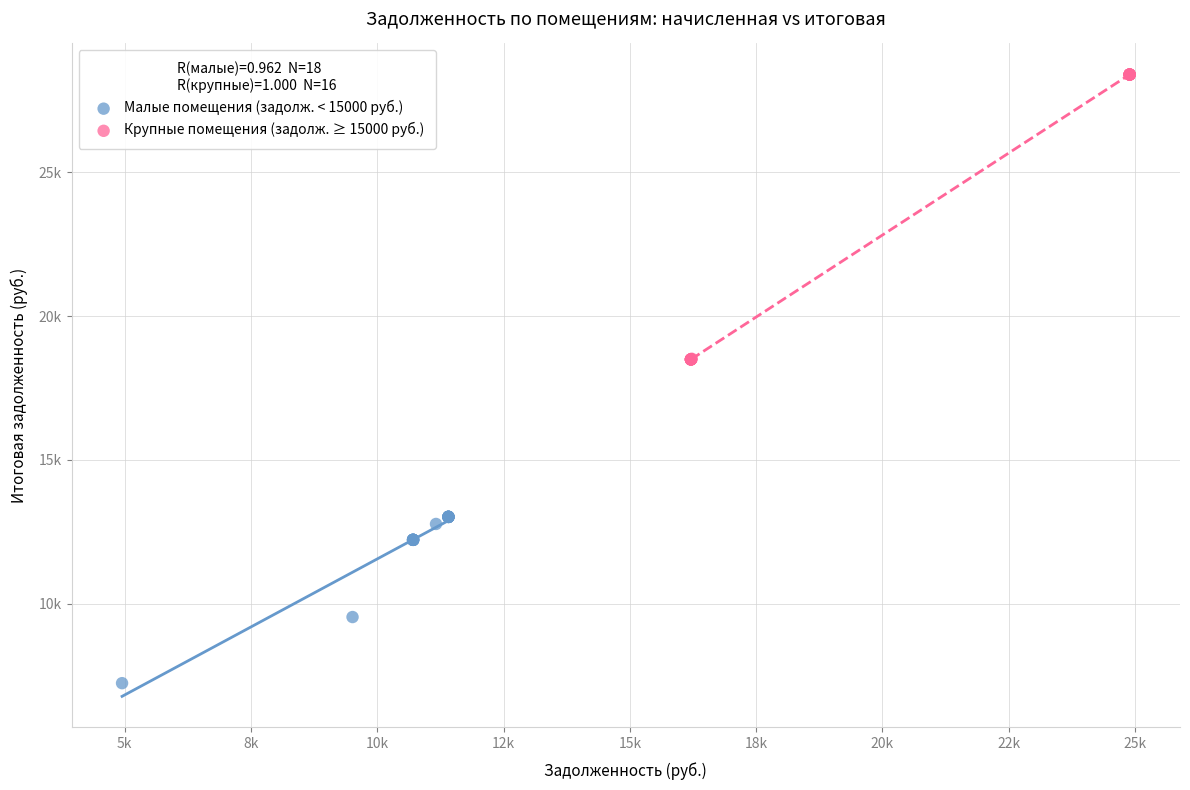

What are all the series names shown in the legend?

Малые помещения (задолж. < 15000 руб.), Крупные помещения (задолж. ≥ 15000 руб.)